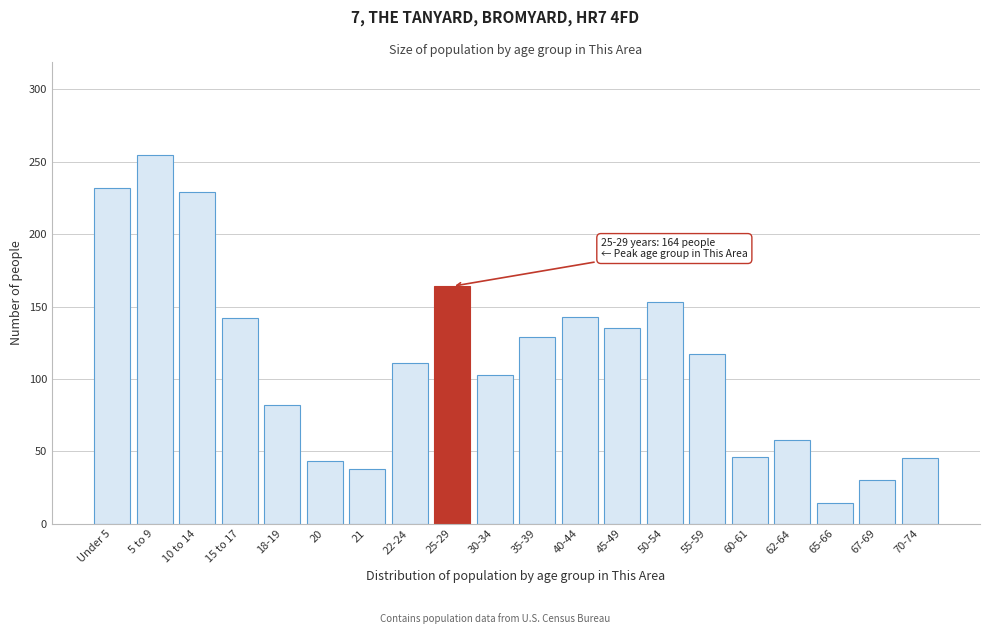

True or false: the data shows 233 at 50-54.

False